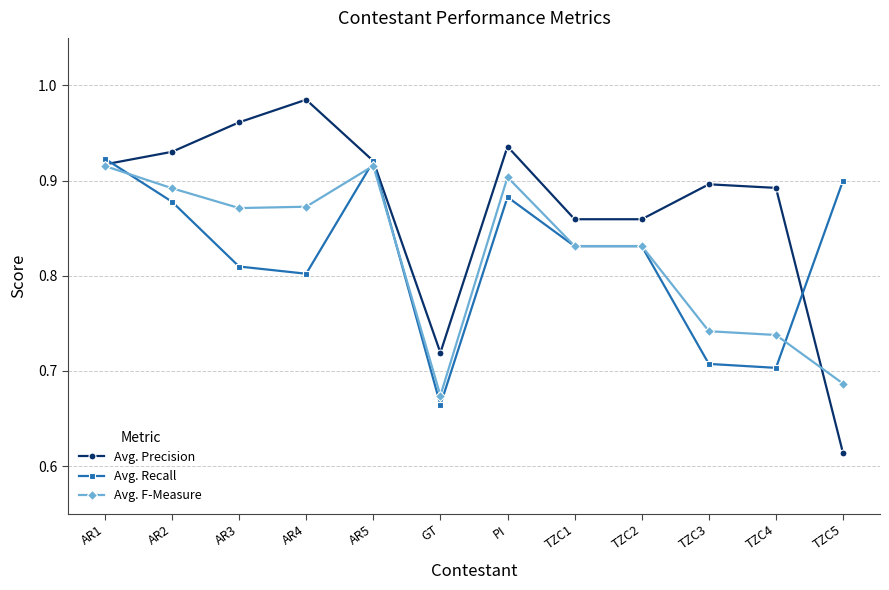

Which series ends up on top after the final intersection of Avg. Recall and Avg. Precision?

Avg. Recall